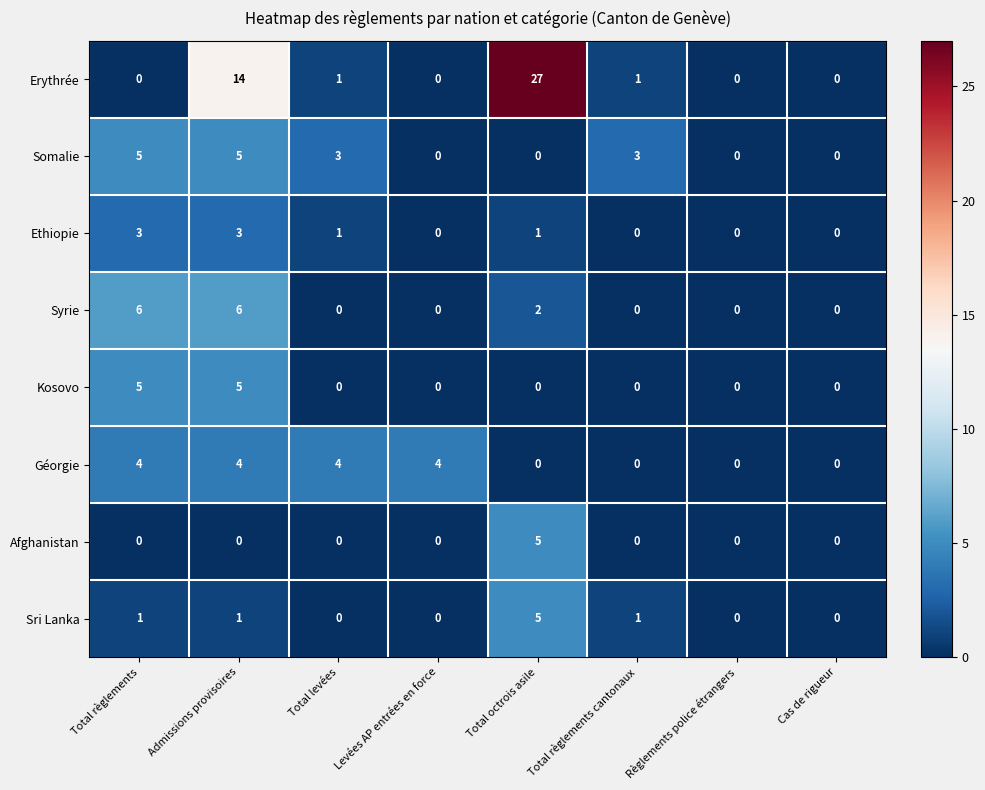

Which series has the widest spread of values?

Erythrée